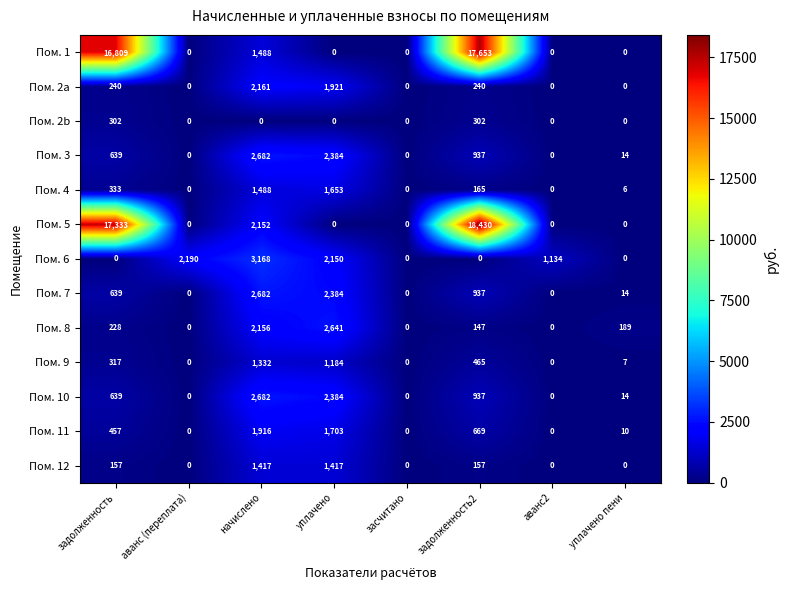

What is the difference between the second highest and second lowest values in the Пом. 2b series?

302